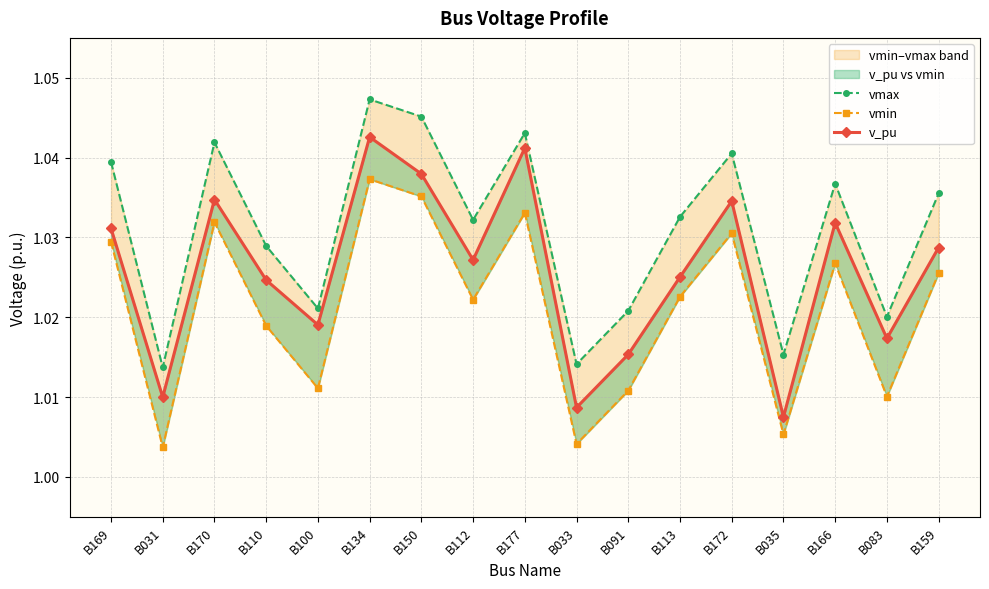

Which series has the largest total across all categories?

vmax